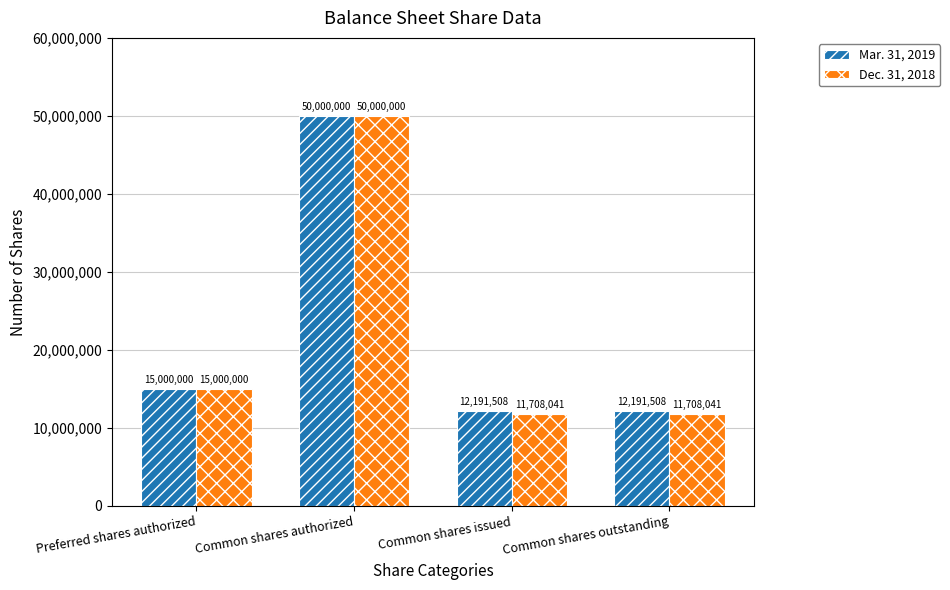

Rank the series by their average value, from highest to lowest.

Mar. 31, 2019, Dec. 31, 2018